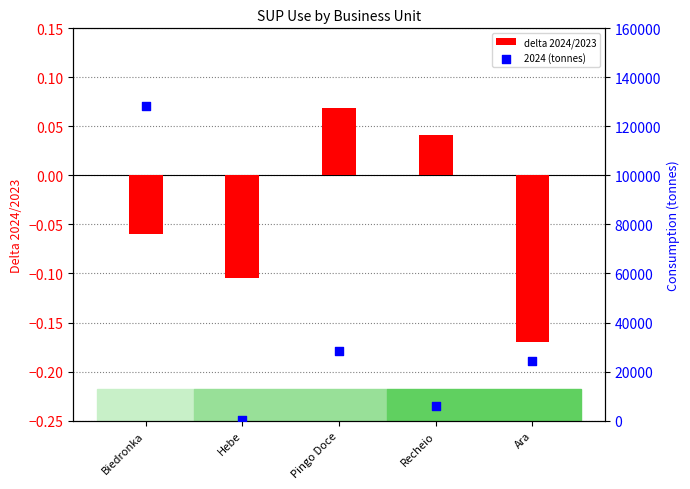

At which category is the sum across all series the highest?

Biedronka